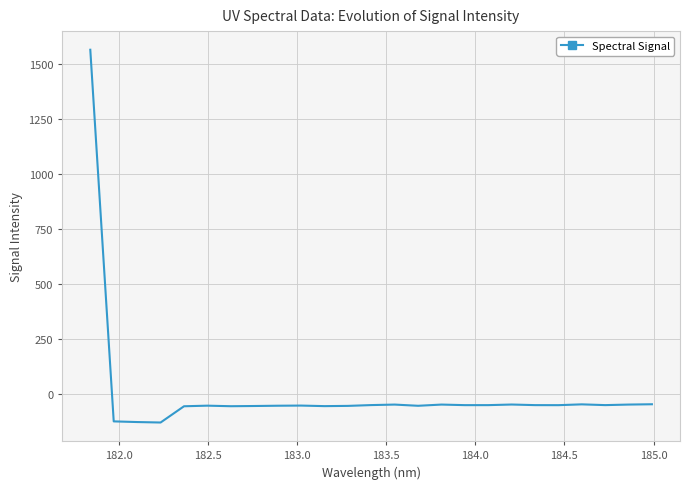

What is the maximum value shown in the chart?

1564.0